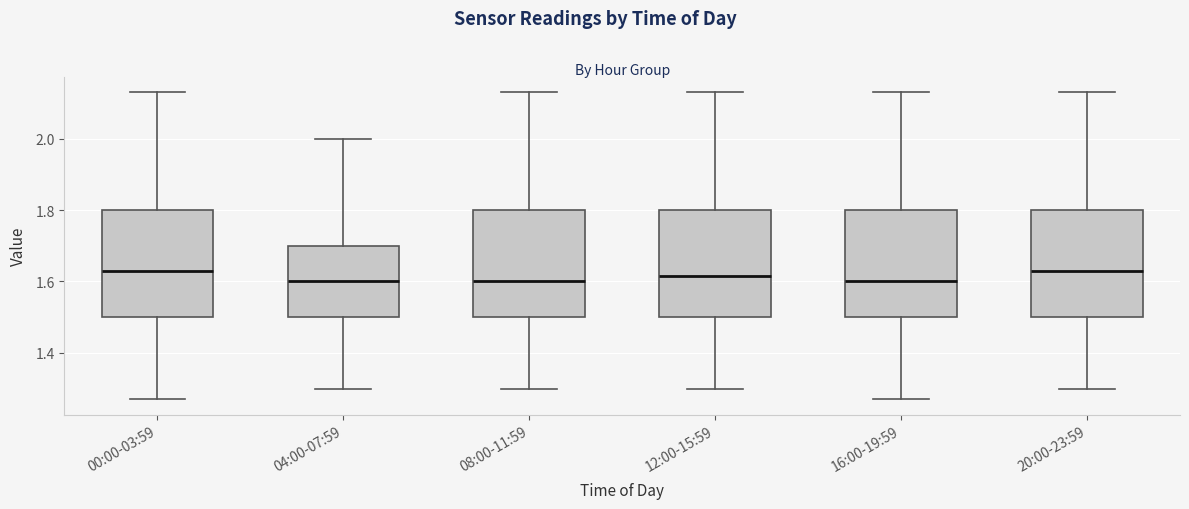

Reading left to right, read every box against the y-axis: the position of its median line, the range the box covers, and the ends of its whiskers. The values are not printed on the chart, so give them approximately, as read against the axis.

00:00-03:59: median 1.64, box 1.50 to 1.80, whiskers 1.28 to 2.14
04:00-07:59: median 1.60, box 1.50 to 1.70, whiskers 1.30 to 2.00
08:00-11:59: median 1.60, box 1.50 to 1.80, whiskers 1.30 to 2.14
12:00-15:59: median 1.62, box 1.50 to 1.80, whiskers 1.30 to 2.14
16:00-19:59: median 1.60, box 1.50 to 1.80, whiskers 1.28 to 2.14
20:00-23:59: median 1.64, box 1.50 to 1.80, whiskers 1.30 to 2.14